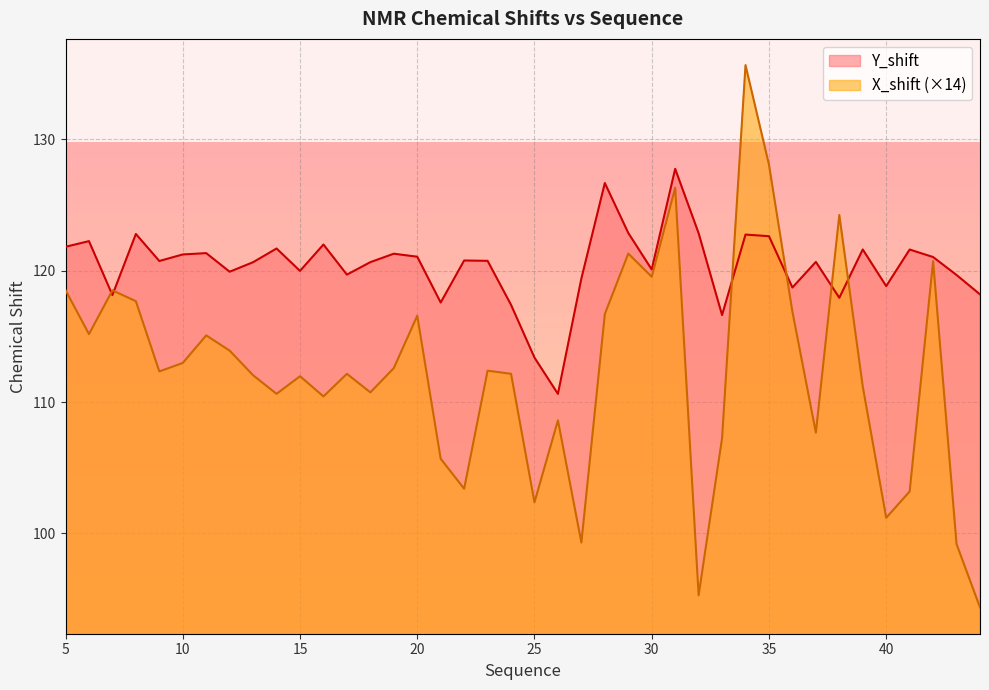

How many lines are shown in the chart?

2